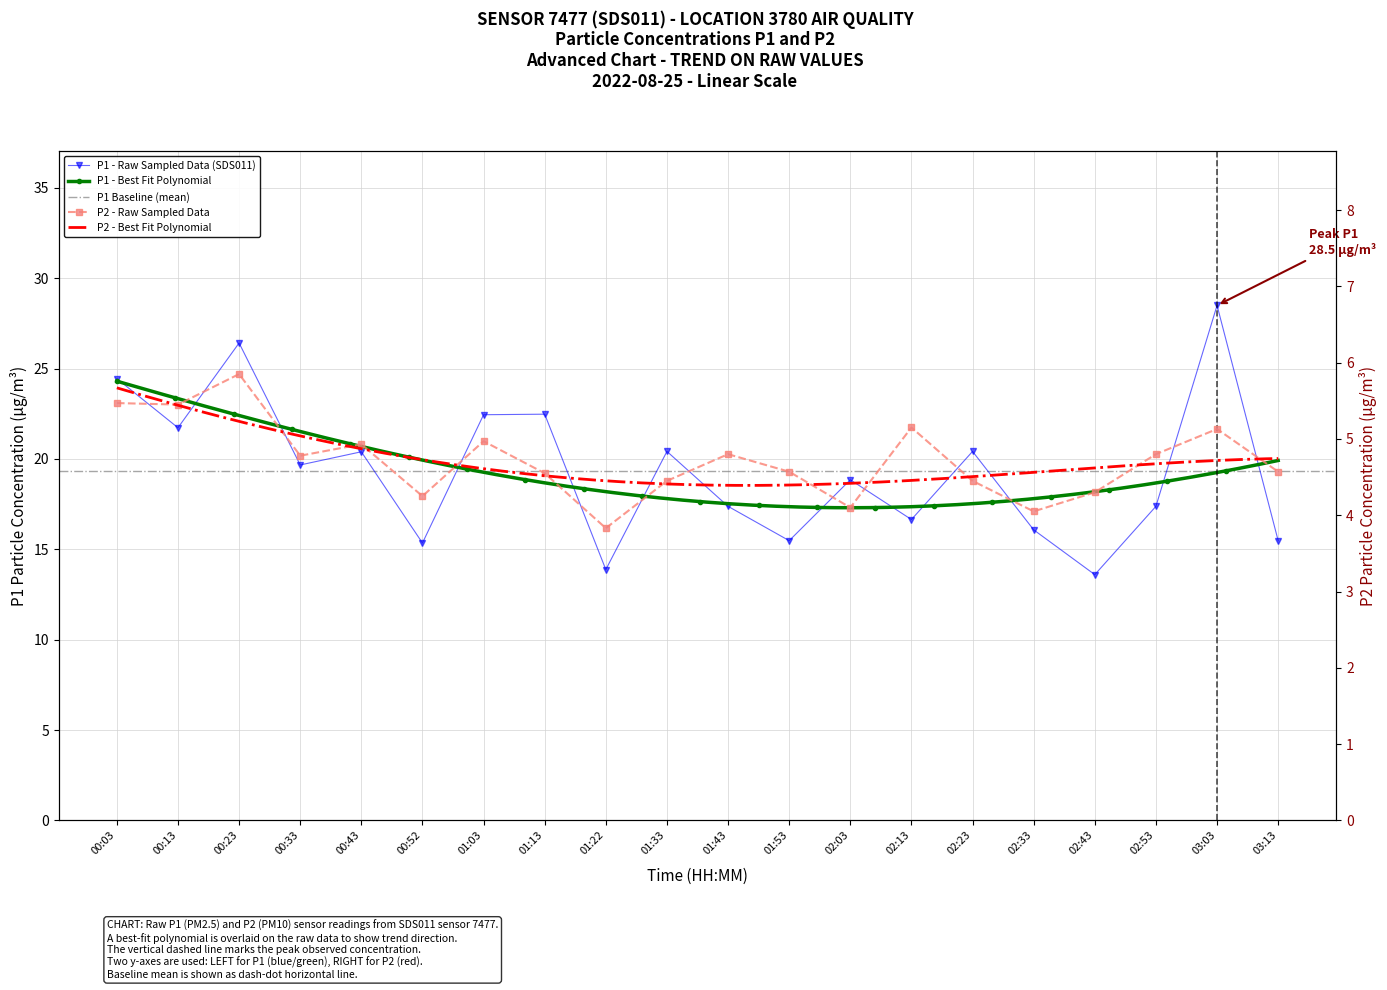

True or false: P2 and P1 intersect in this chart.

False